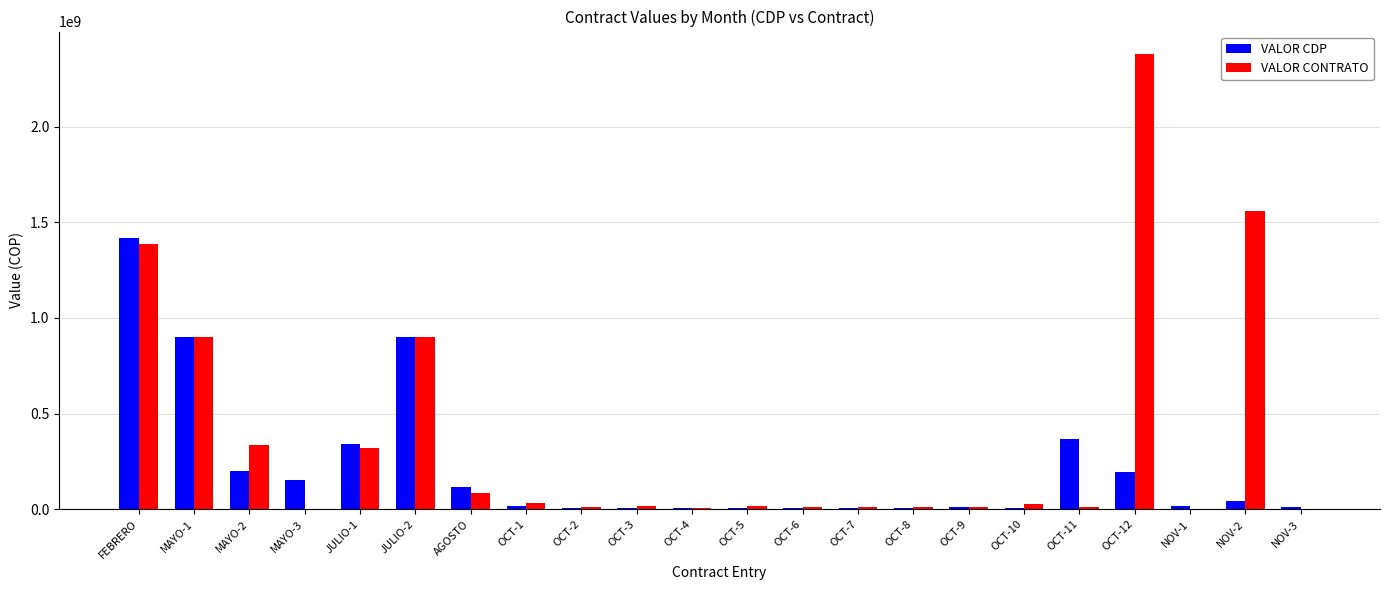

Where is VALOR CDP nearest to the value 710111262?

JULIO-2